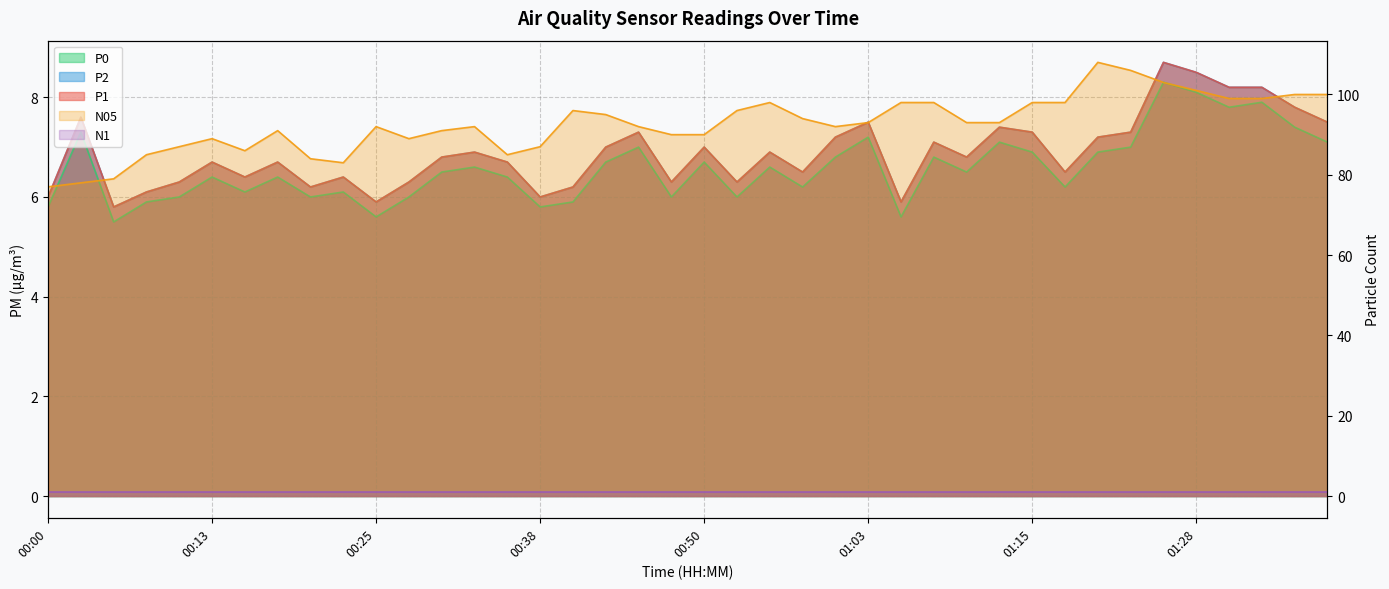

What position from the left is 00:33?

14